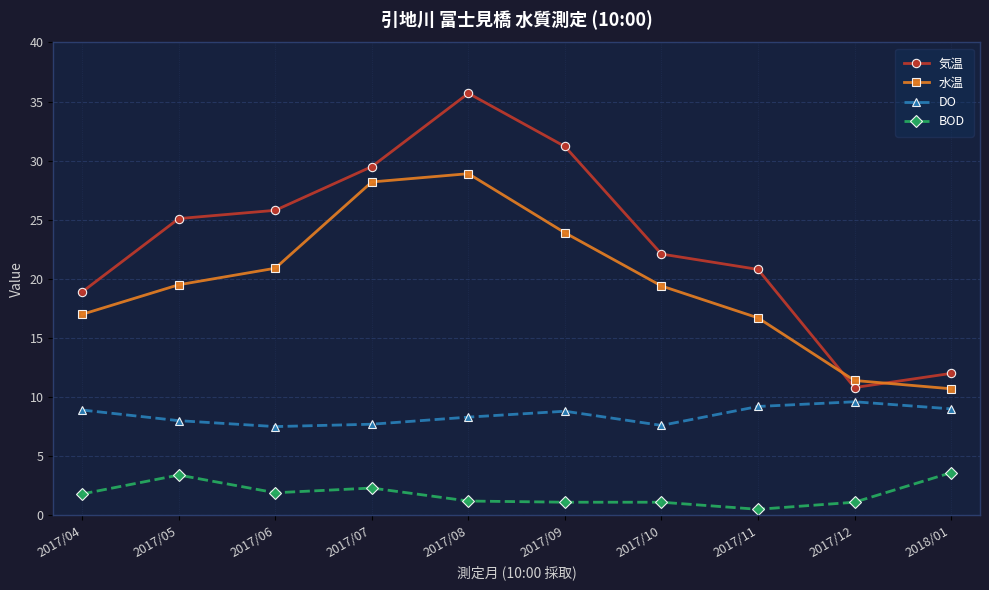

What is the difference between the second highest and minimum values in the BOD series?

2.9